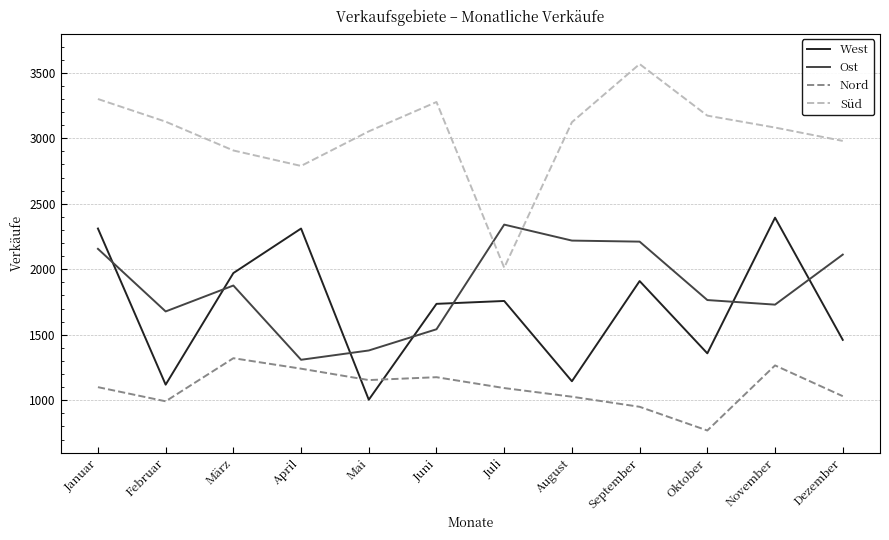

What is the difference between the second highest and minimum values in the West series?

1307